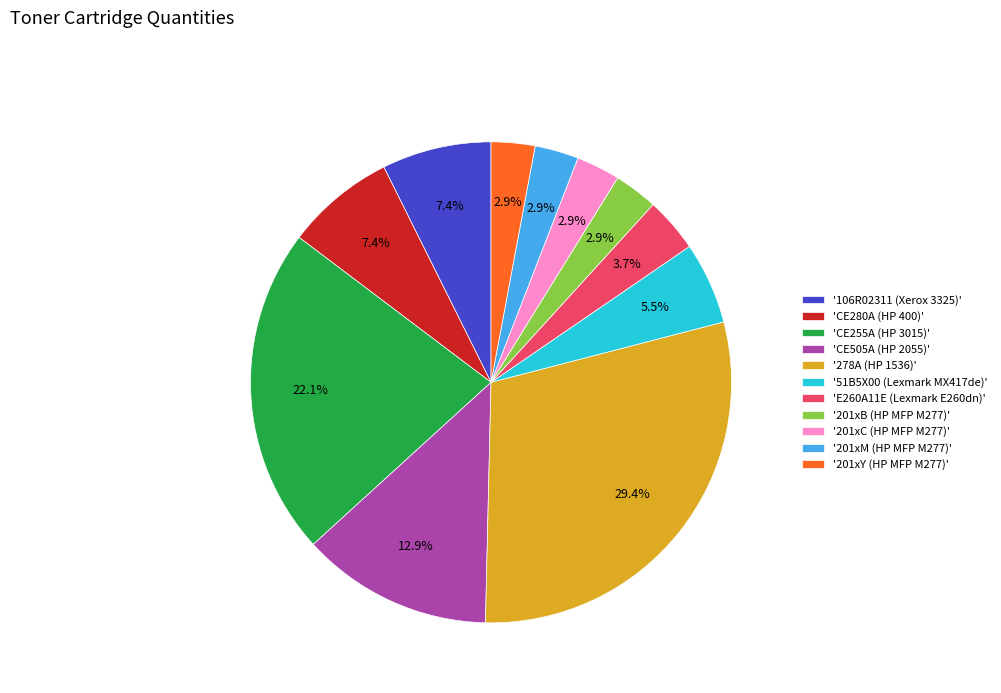

Does any single category account for the majority?

No